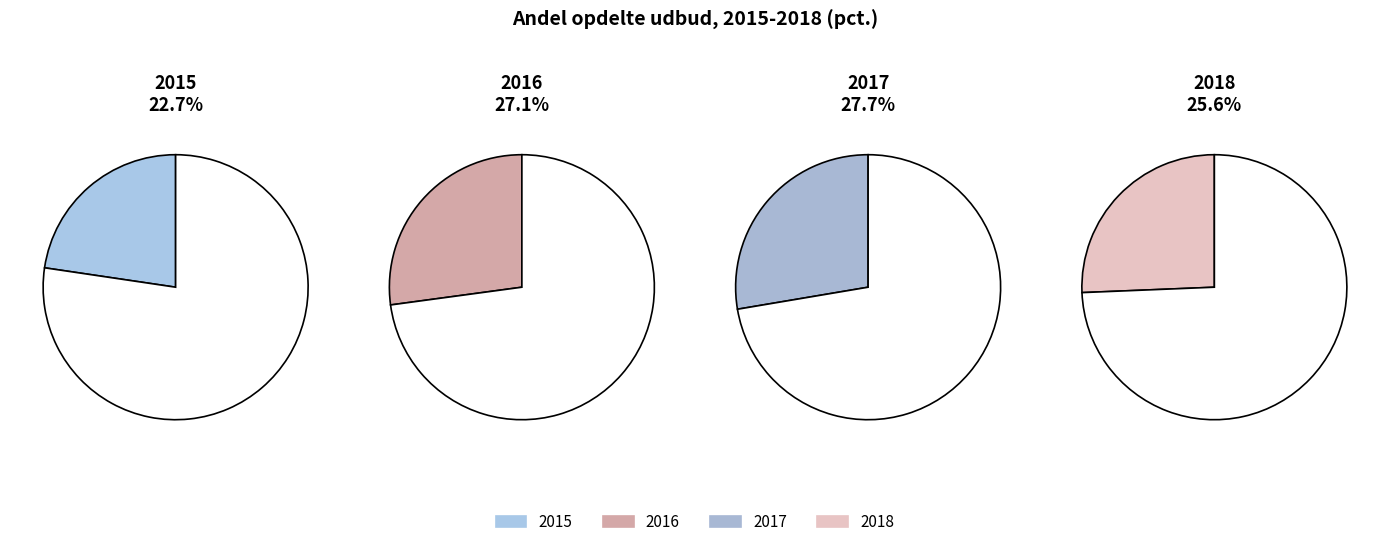

Which slice is the smallest?

2015